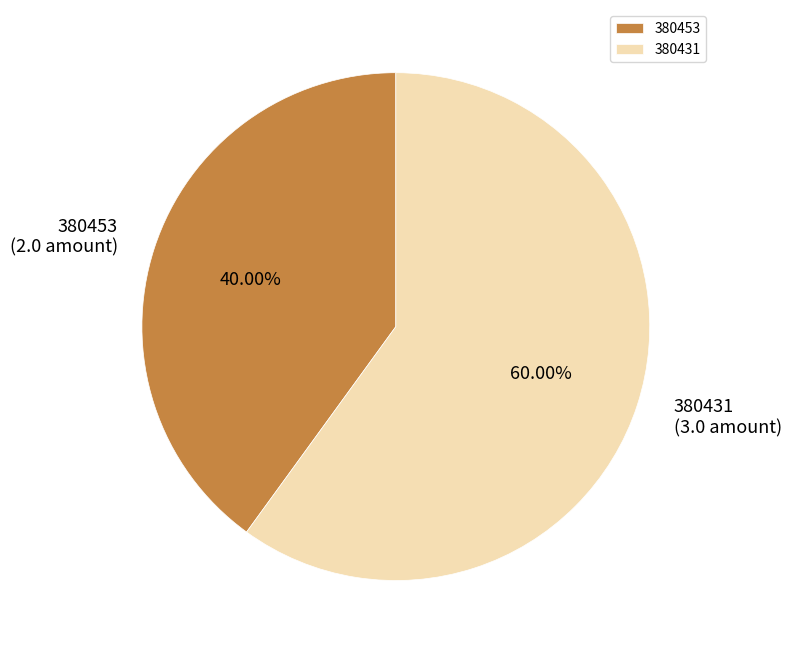

The 380431 slice represents 60% of the pie. True or false?

True